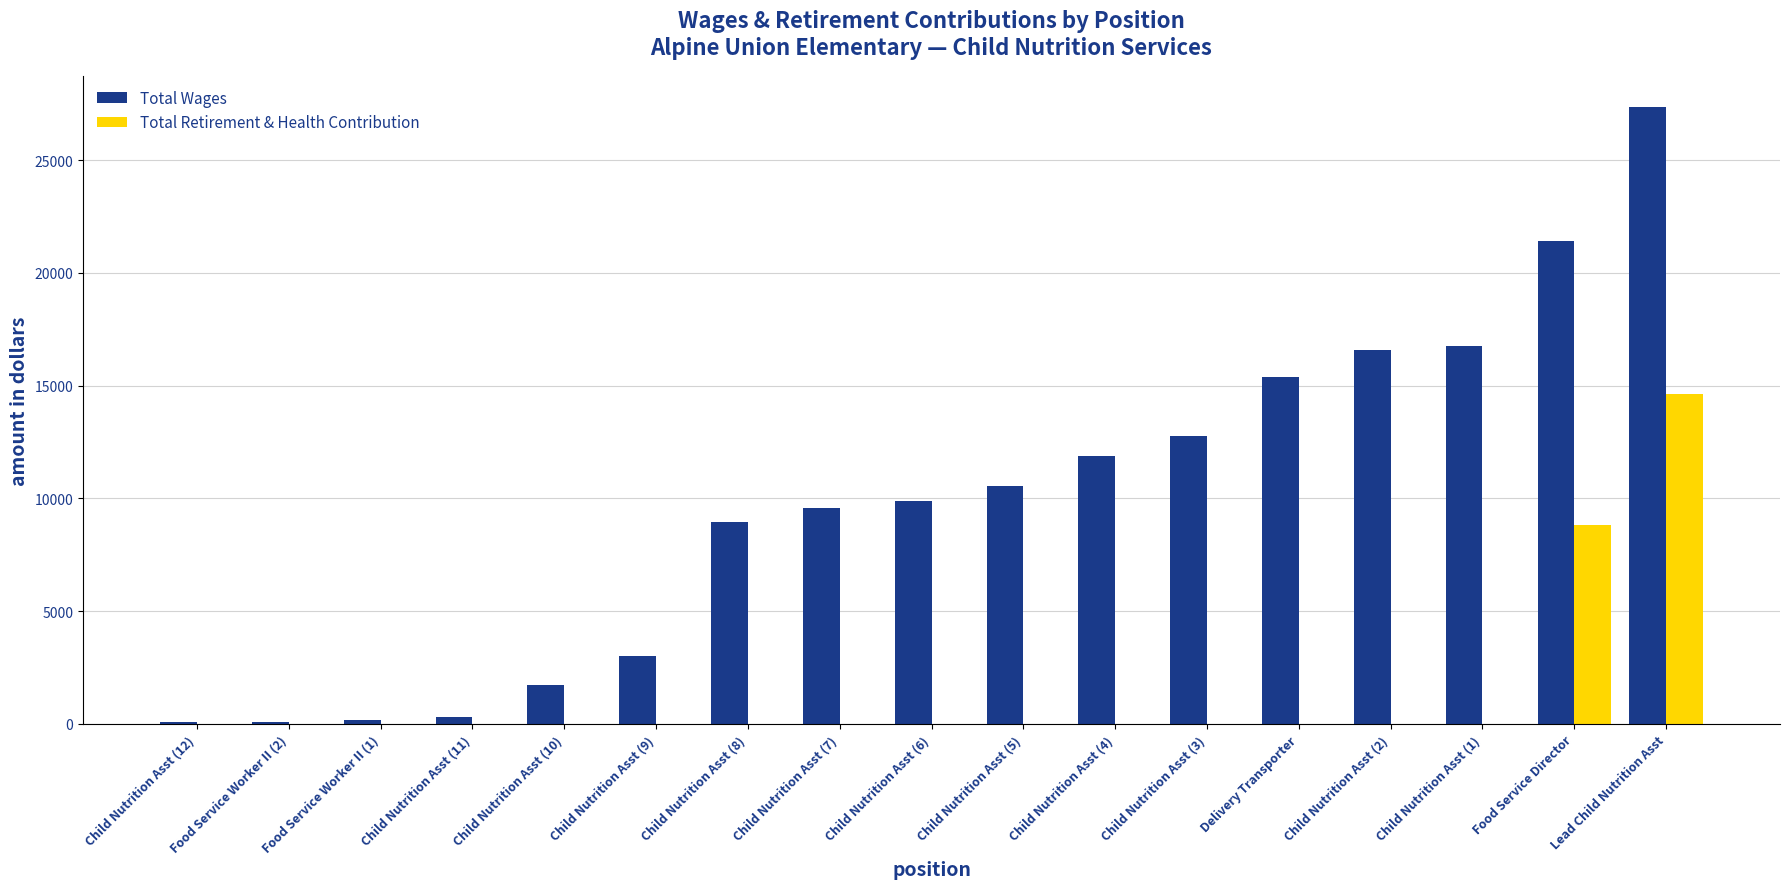

What is the total value across all series at Child Nutrition Asst (11)?

324